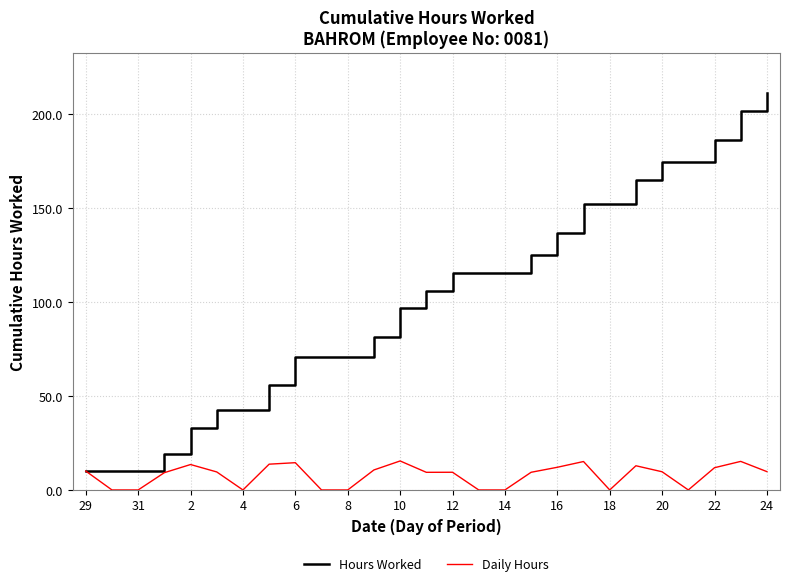

Which series has the largest range (max minus min)?

Hours Worked